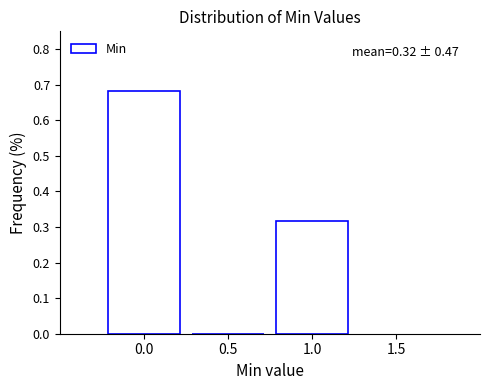

Which range on the x-axis has the tallest bar?

-0.25 to 0.25